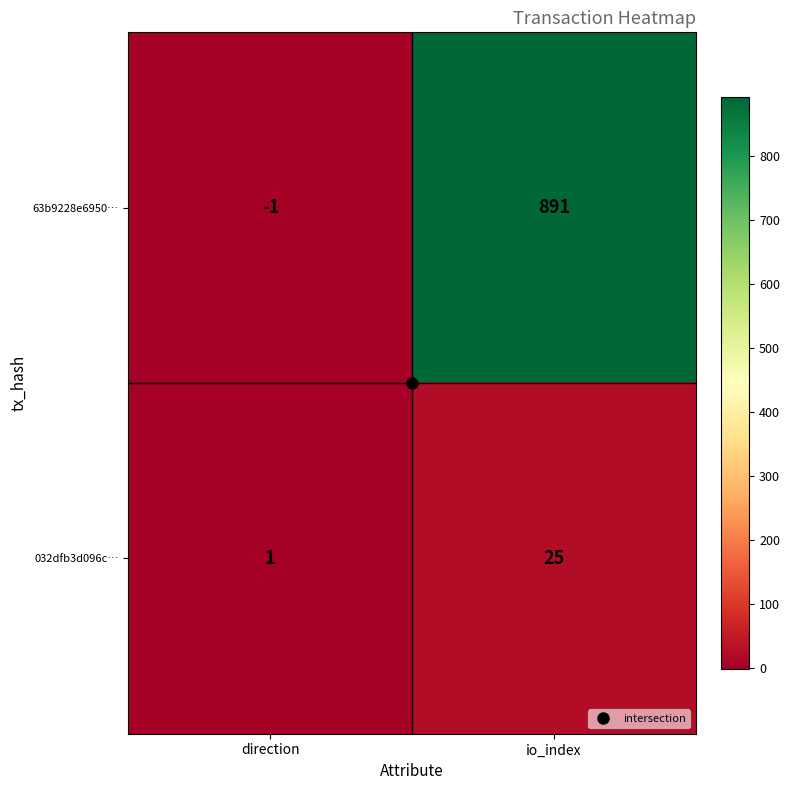

At which category is the sum across all series the highest?

io_index